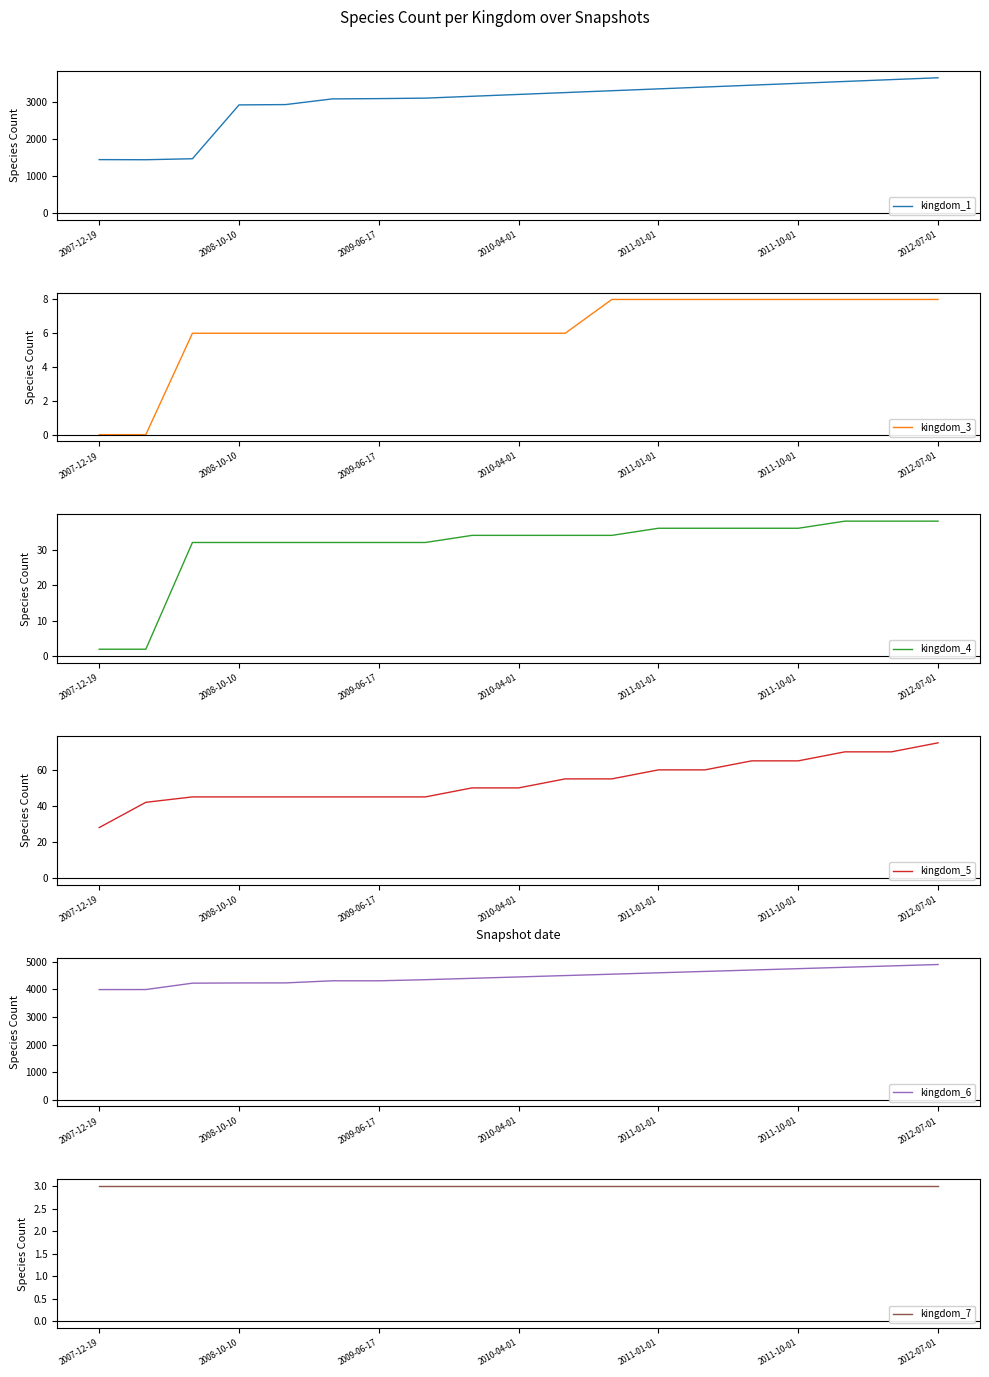

What is the difference between the second highest and second lowest values in the kingdom_1 series?

2160